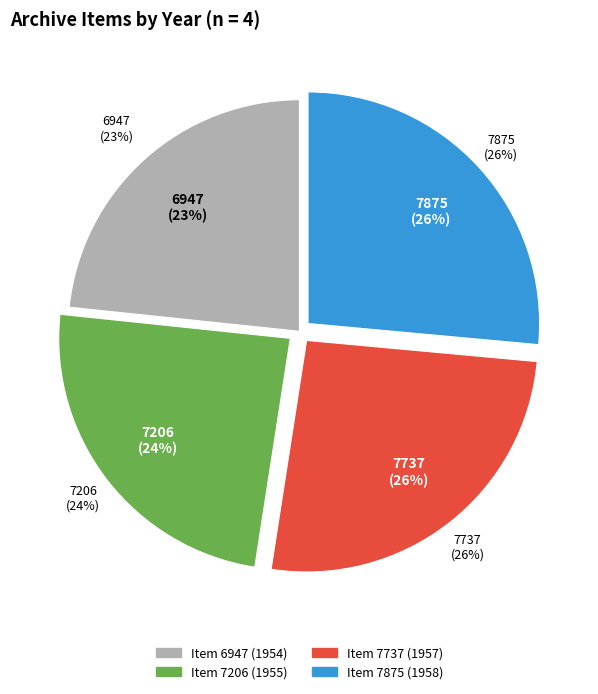

Does any single category account for the majority?

No